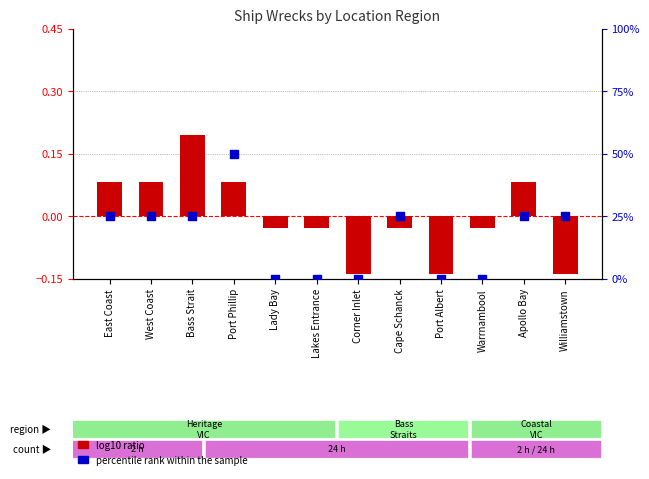

What are all the series names shown in the legend?

log10 ratio, percentile rank within the sample